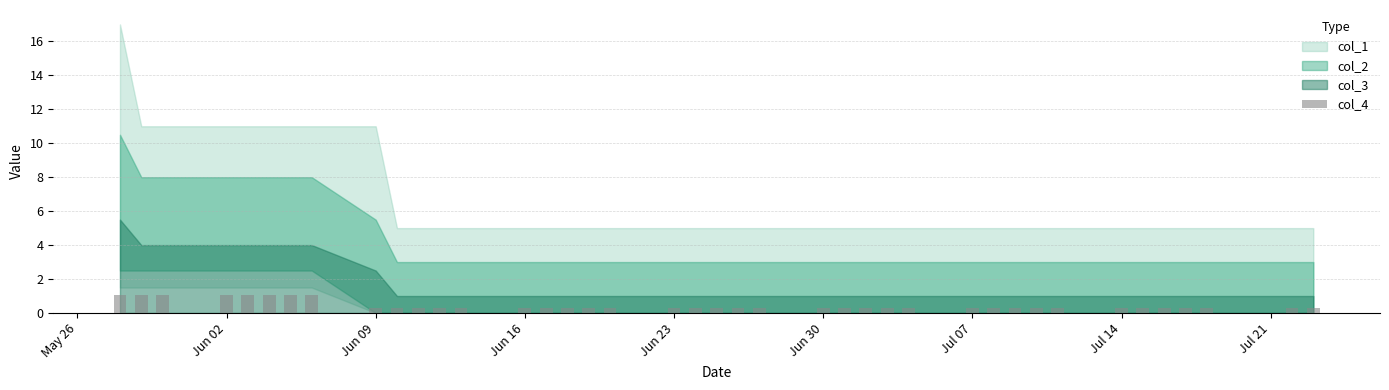

What is the sum of all values?

18.0